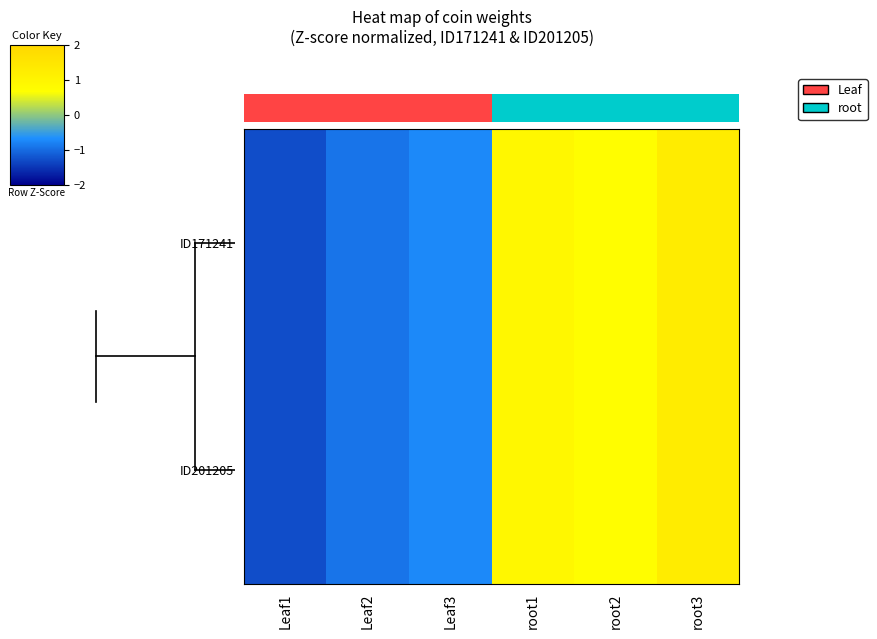

Which label corresponds to the largest value in the chart?

root3